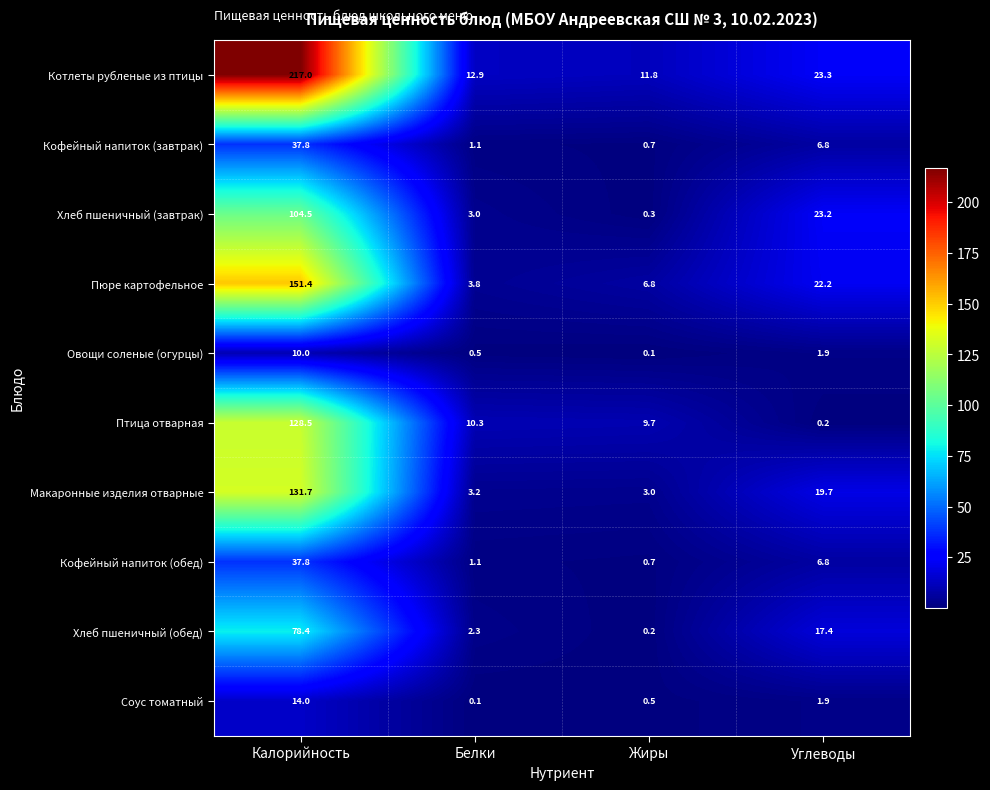

Is it true that Хлеб пшеничный (завтрак) equals 142.6 at Калорийность?

False